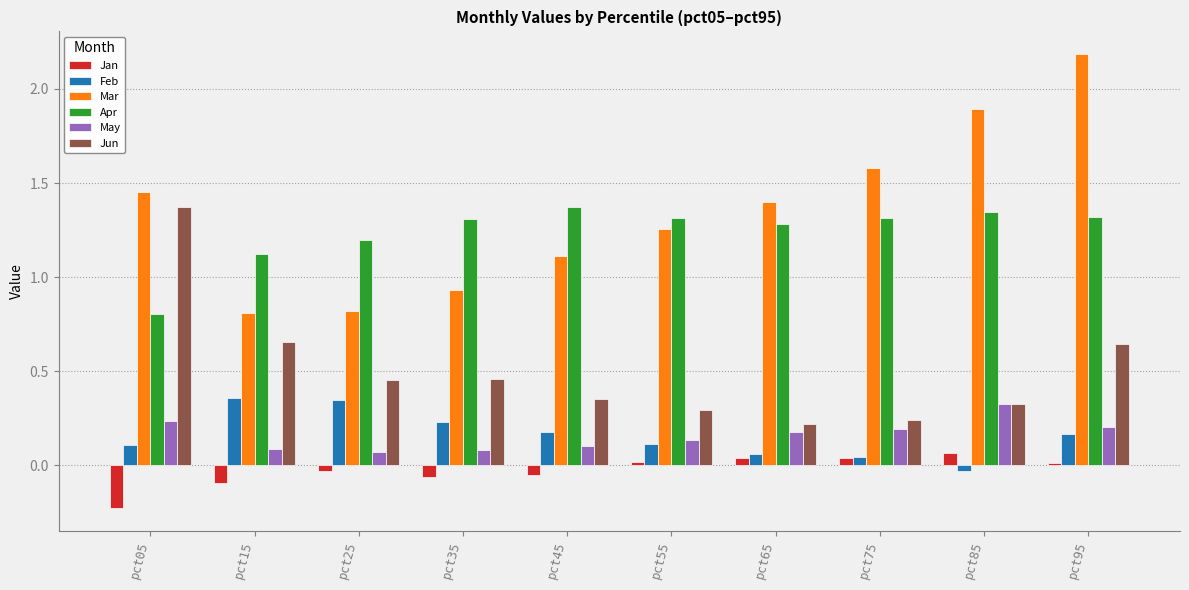

Is it true that Jan equals 0.1 at pct85?

True